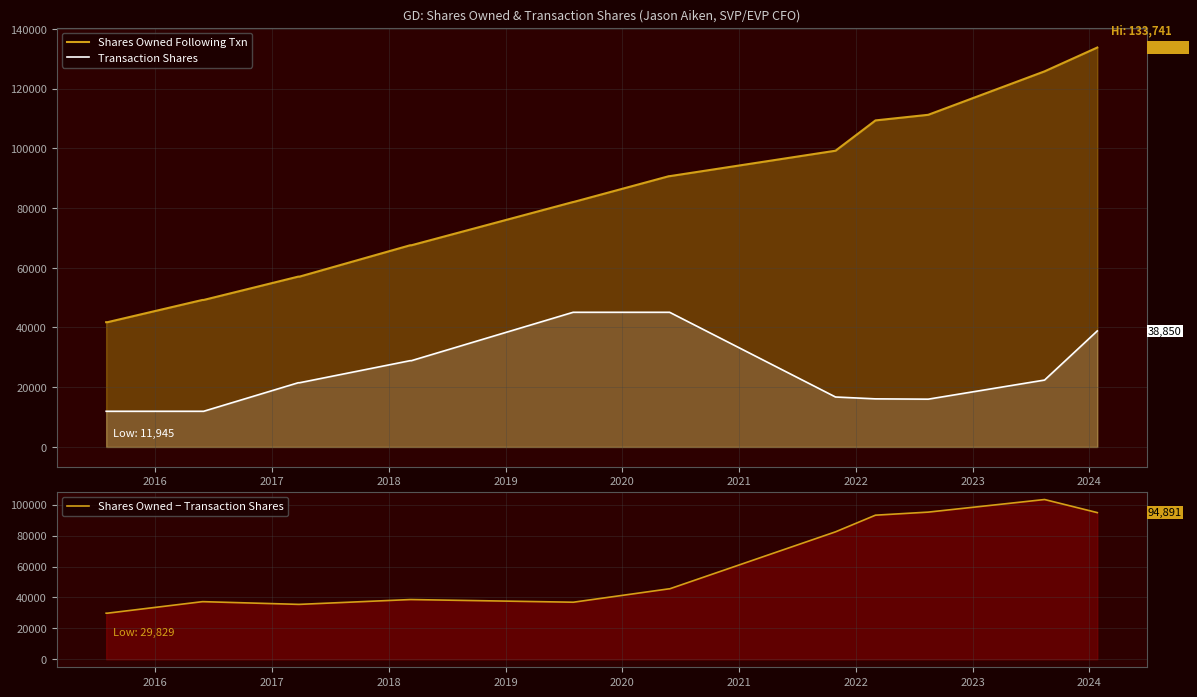

What is the difference between the maximum and minimum values in the Shares Owned − Transaction Shares series?

73535